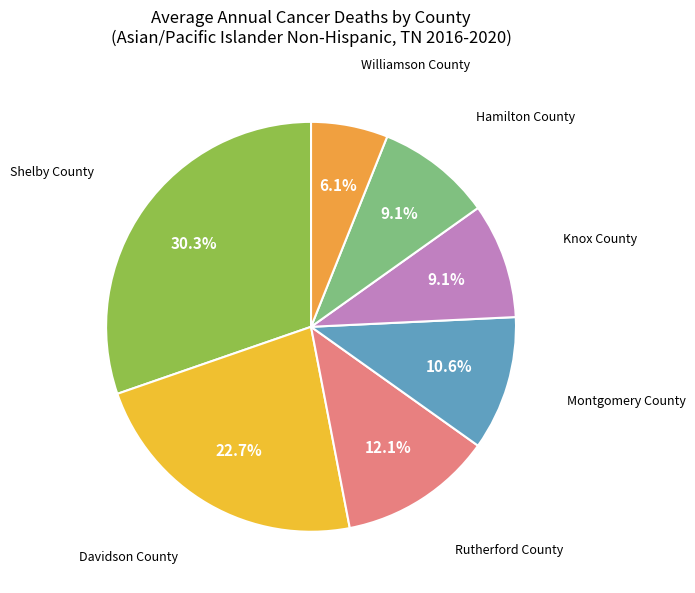

How many segments does this pie chart have?

7